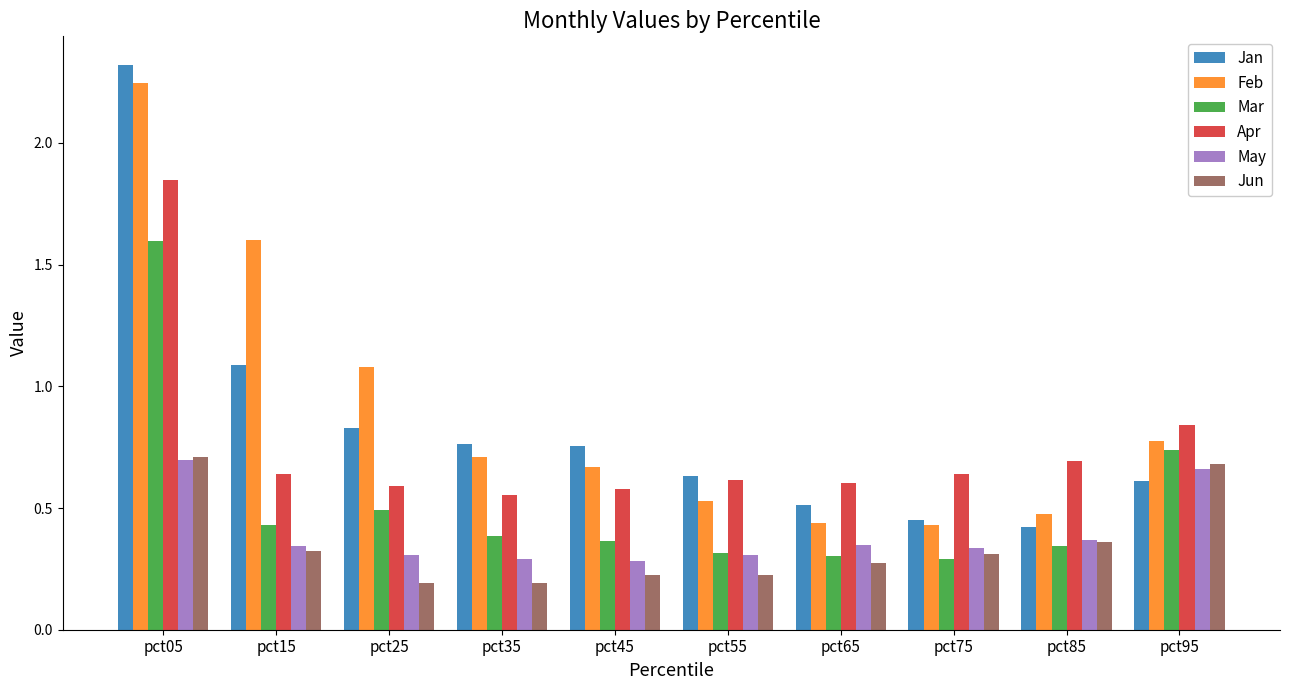

What is the average value of the Feb series?

0.9